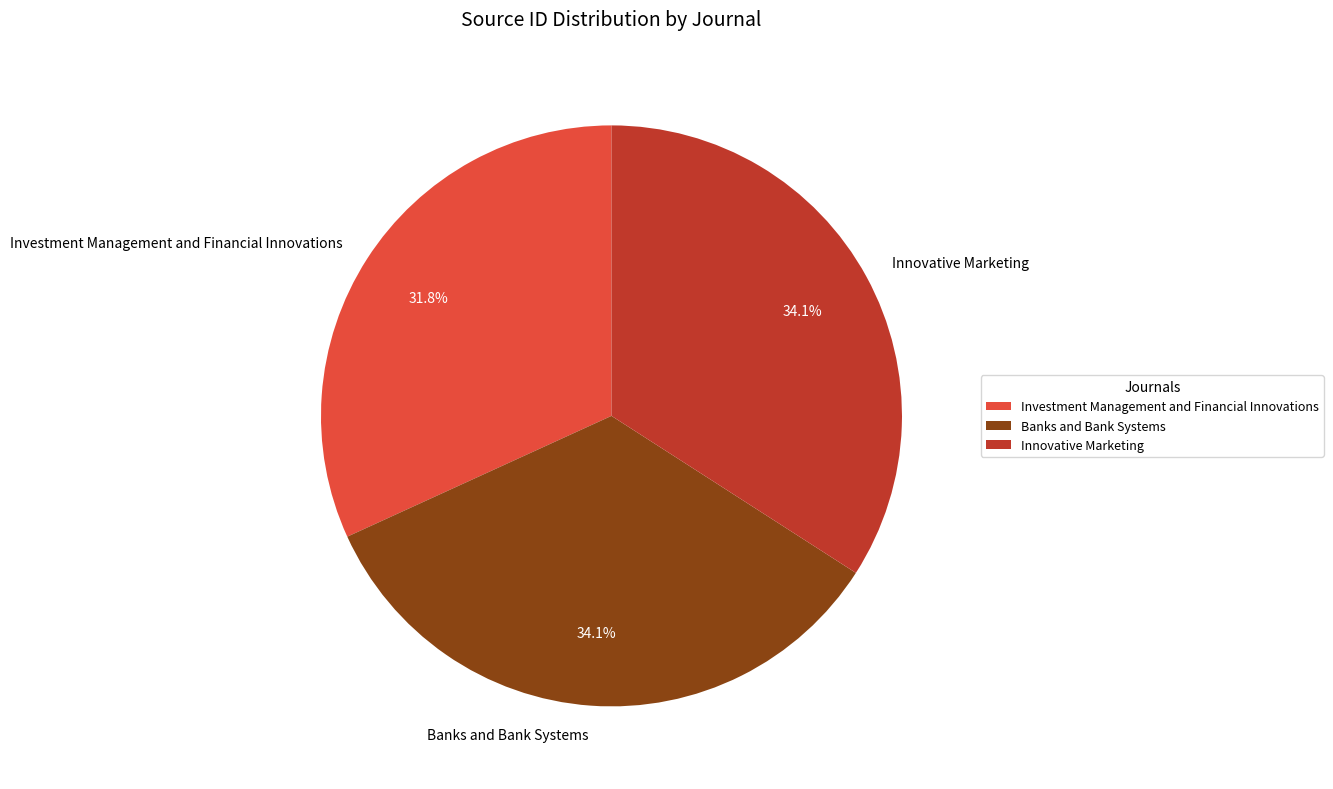

Is there any slice that represents more than half of the pie?

No